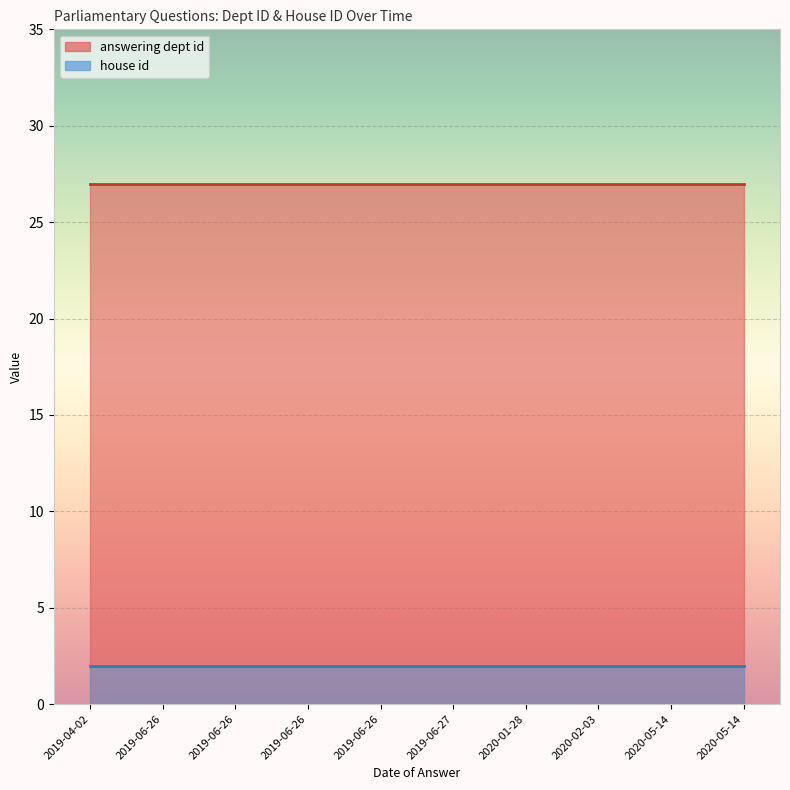

Which series has the largest total across all categories?

answering dept id